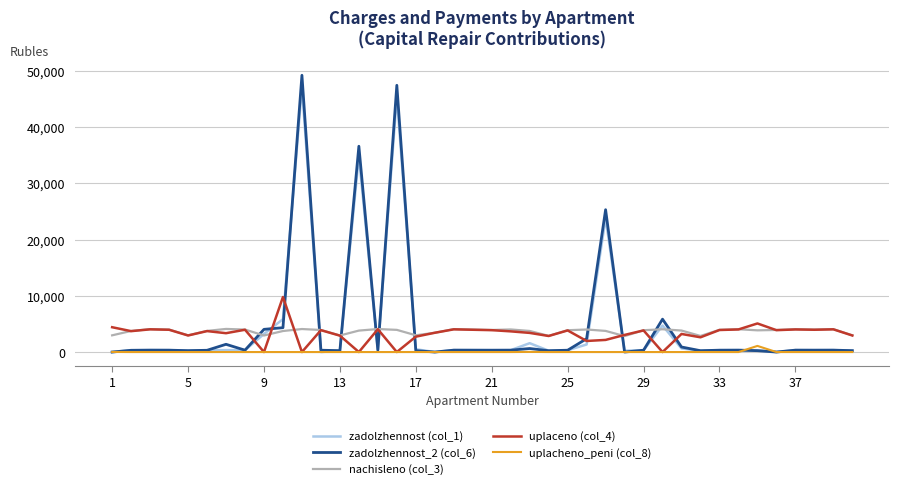

What is the greatest value displayed?

49187.8